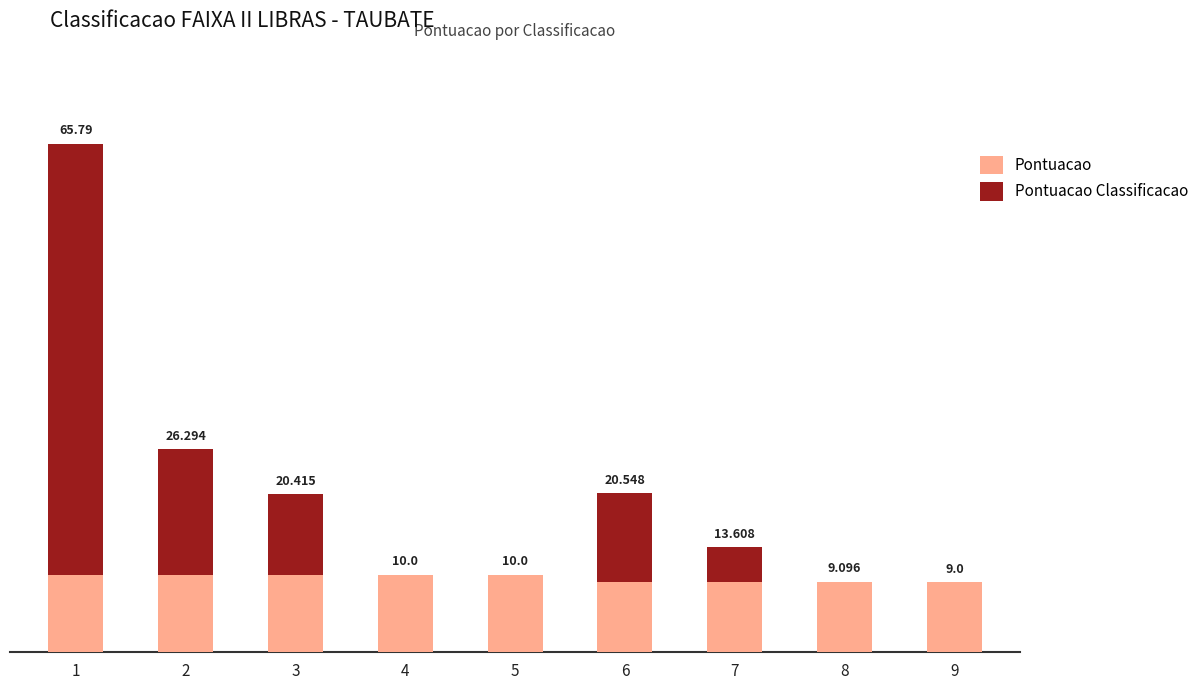

Rank the series by their maximum value, from highest to lowest.

Pontuacao Classificacao, Pontuacao